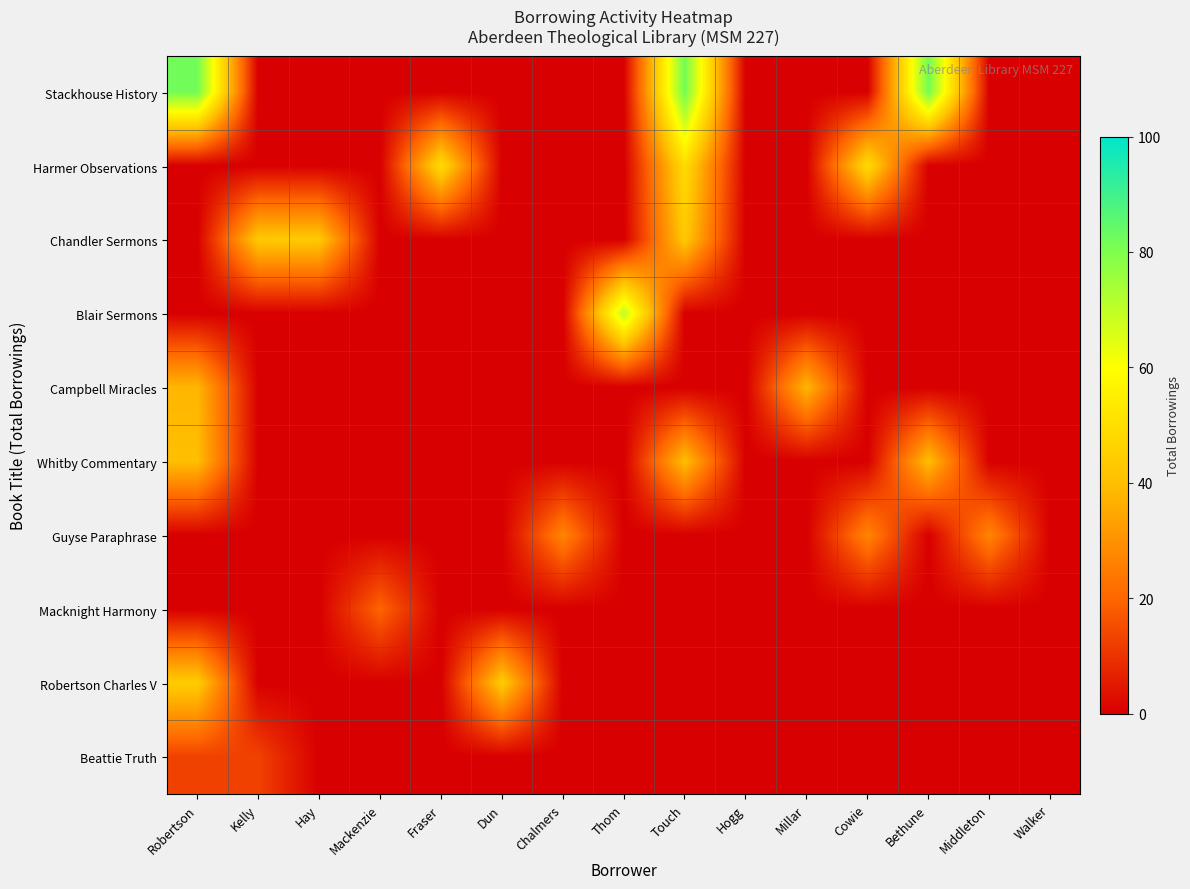

At Kelly, list the series in order from smallest to largest.

Stackhouse History, Harmer Observations, Blair Sermons, Campbell Miracles, Whitby Commentary, Guyse Paraphrase, Macknight Harmony, Robertson Charles V, Beattie Truth, Chandler Sermons